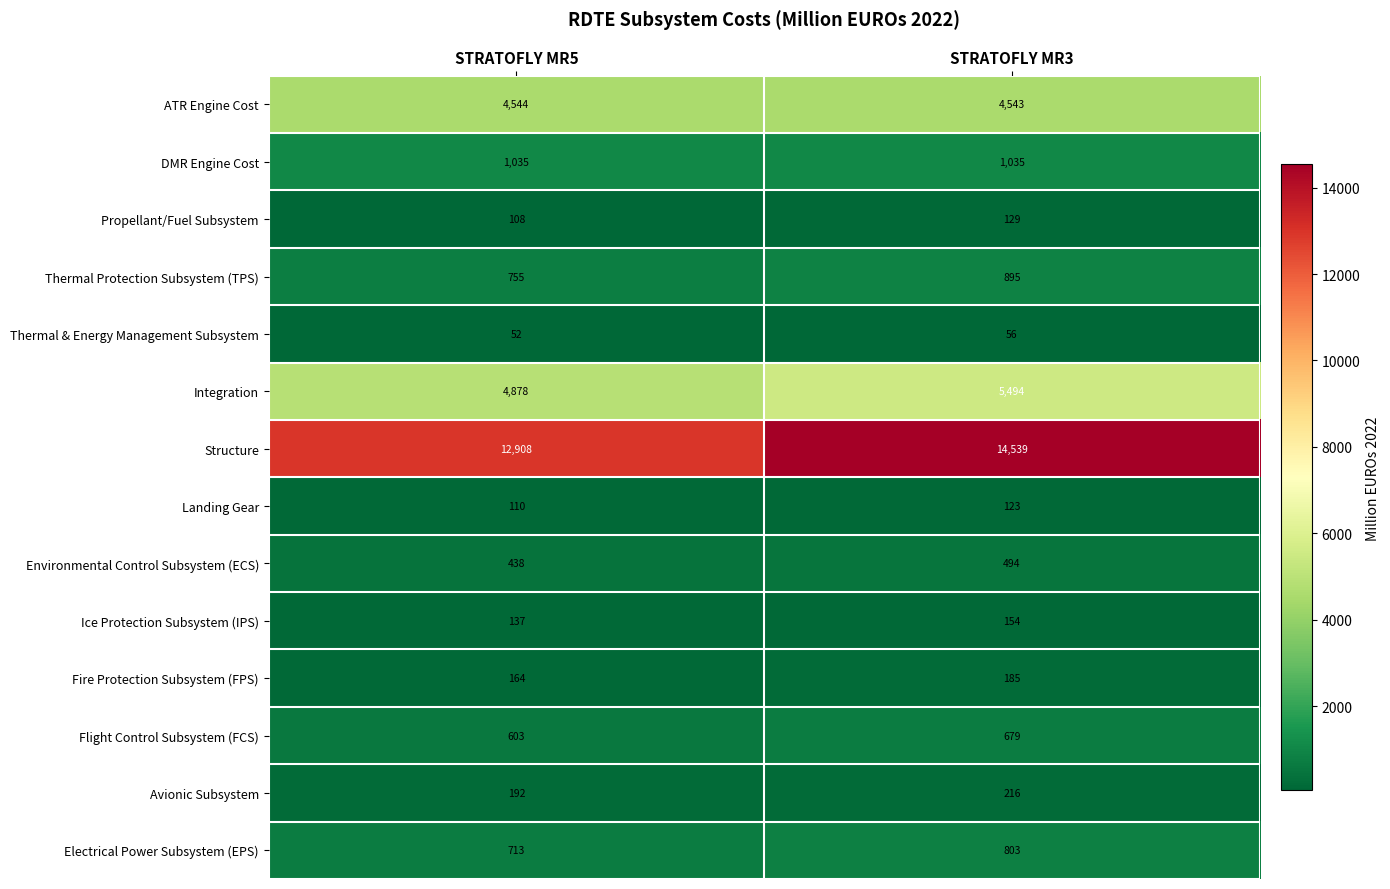

The value of Electrical Power Subsystem (EPS) at STRATOFLY MR3 is 803. True or false?

True